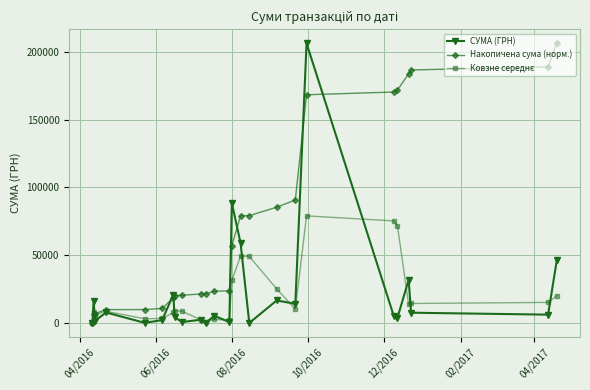

At how many categories does at least one series exceed 52403?

12